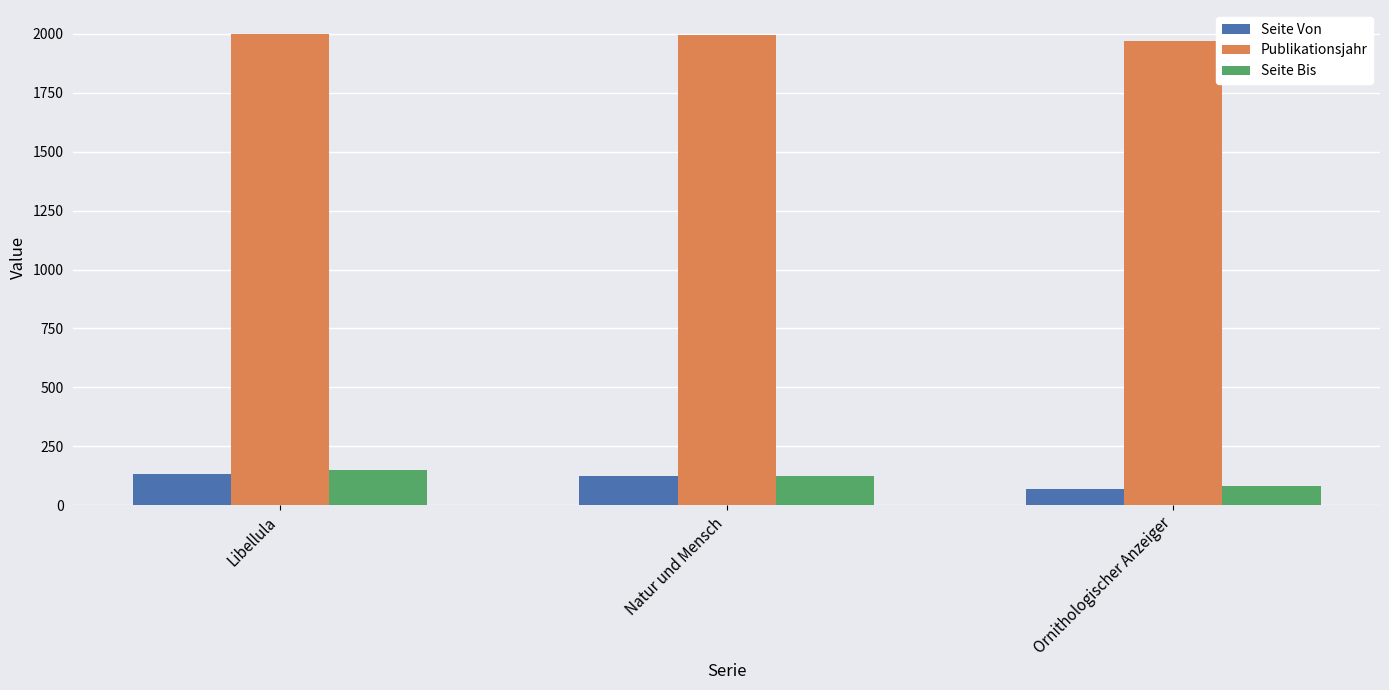

Count the Seite Bis values in the range 82 to 148.

3